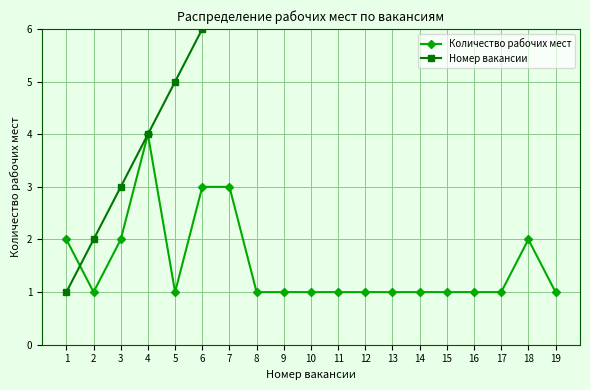

What is the value of the Количество рабочих мест point at the 5th from the left?

1